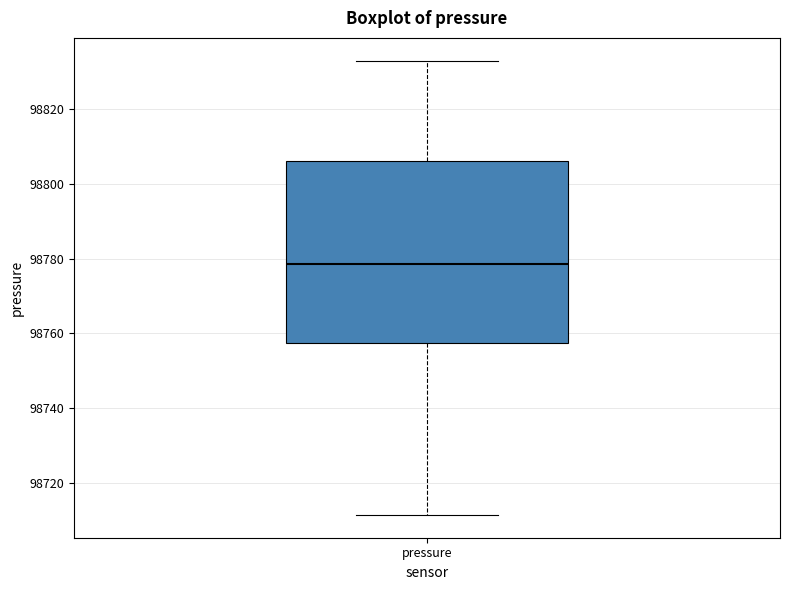

Transcribe this box plot: give where the median line is, the range the box spans, and where the two whiskers end, as read against the y-axis. The values are not printed on the chart, so give them approximately, as read against the axis.

median 98778, box 98758 to 98806, whiskers 98712 to 98834